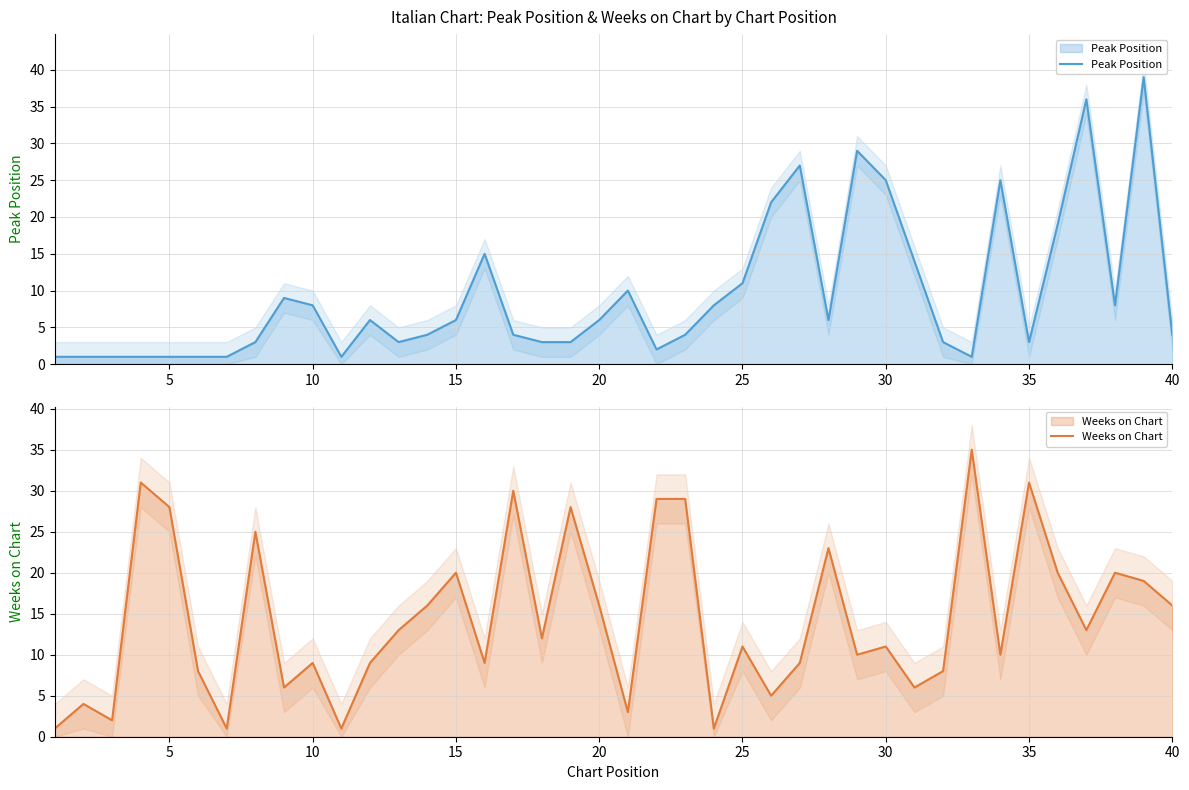

In Weeks on Chart, how many points are lower than both neighbors (excluding endpoints)?

13